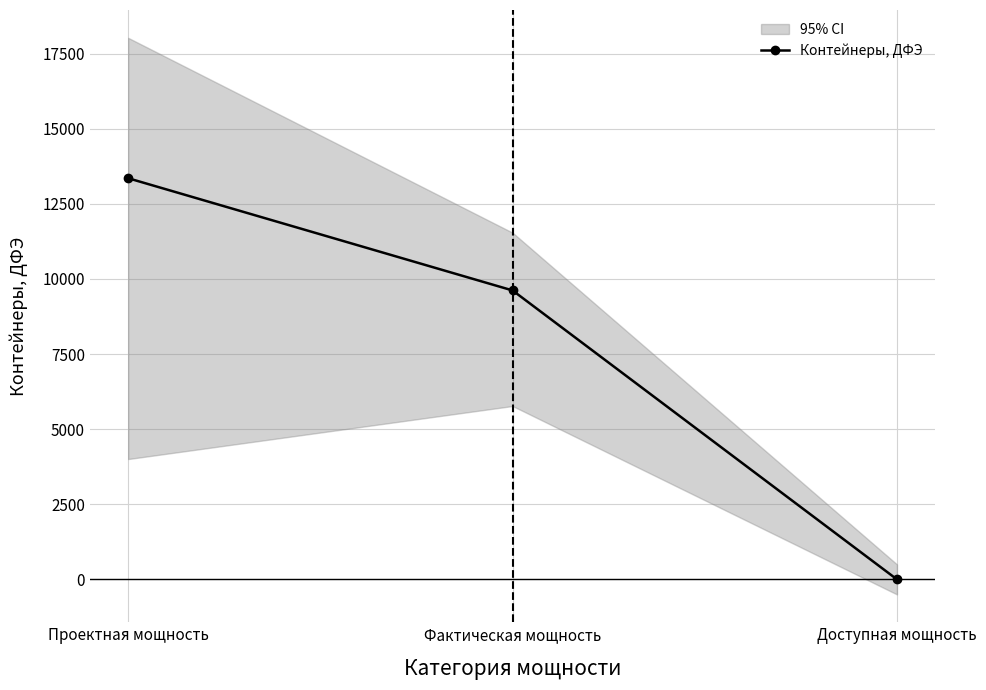

What is the change in value from Фактическая мощность to Доступная мощность?

-9616